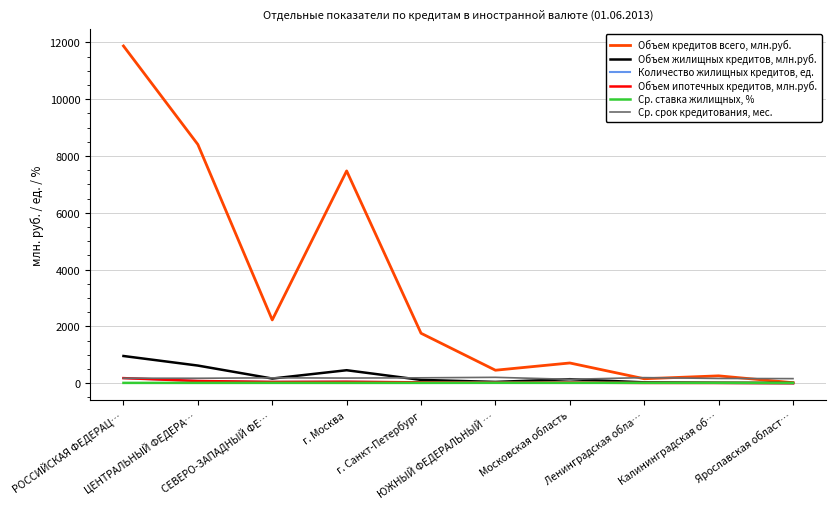

What is the highest value of the Объем жилищных кредитов, млн.руб. series?

956.0